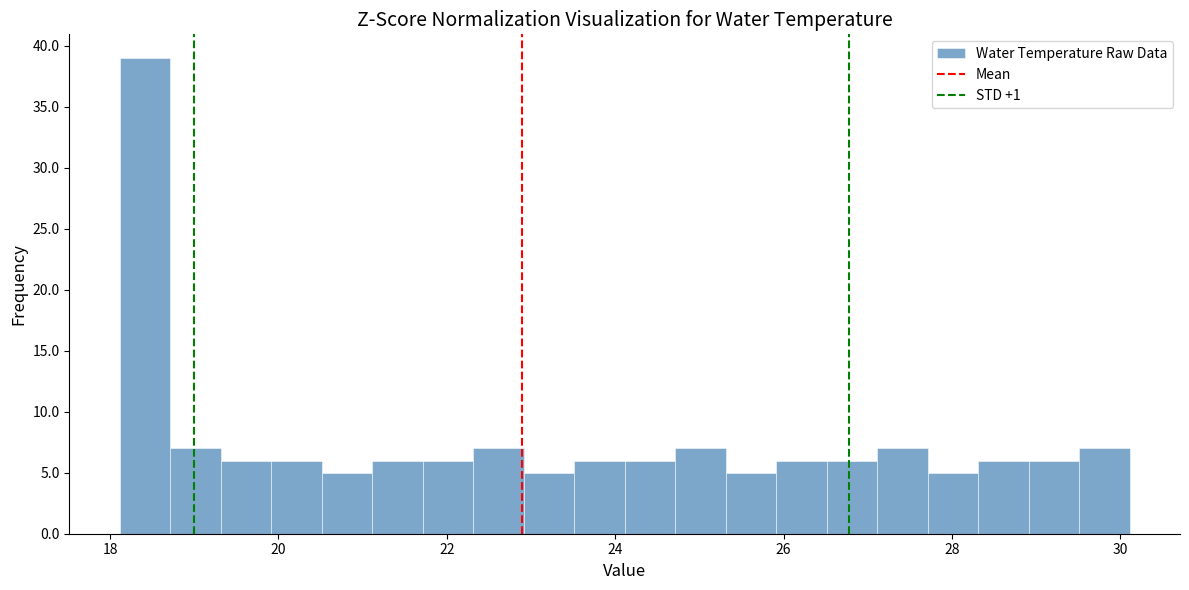

Around what value on the x-axis is the tallest bar? Give the approximate position of its centre, as read against the axis.

18.4